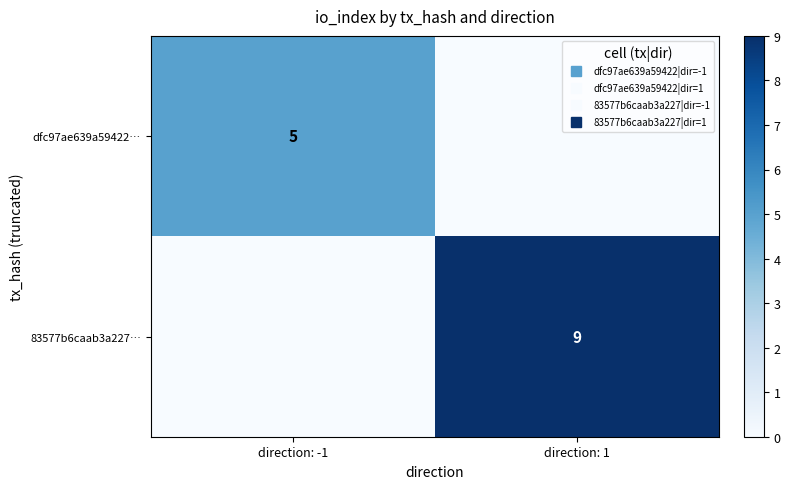

Which series changed the most between direction: -1 and direction: 1?

83577b6caab3a227…